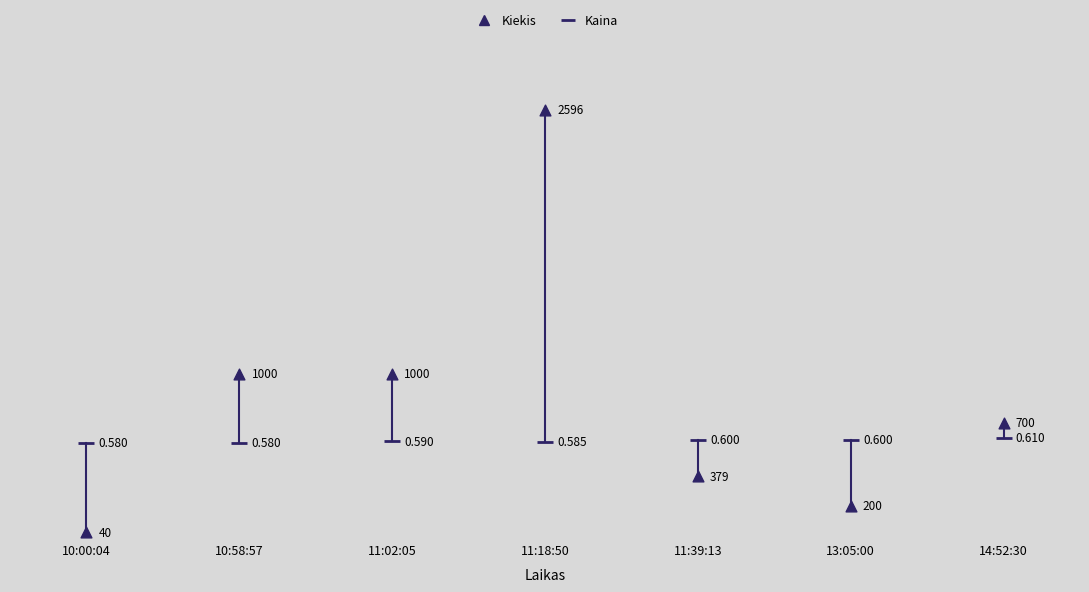

Which series has the largest Y range (max minus min)?

Kiekis